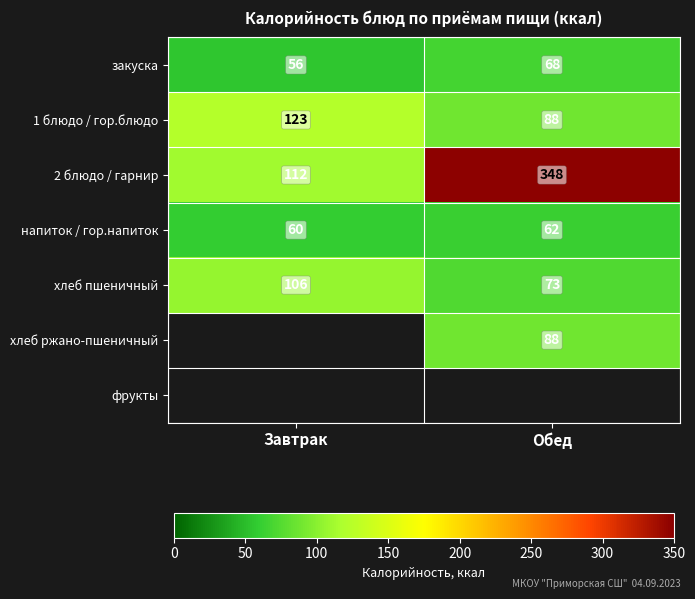

Is it true that напиток / гор.напиток equals 60 at Завтрак?

True